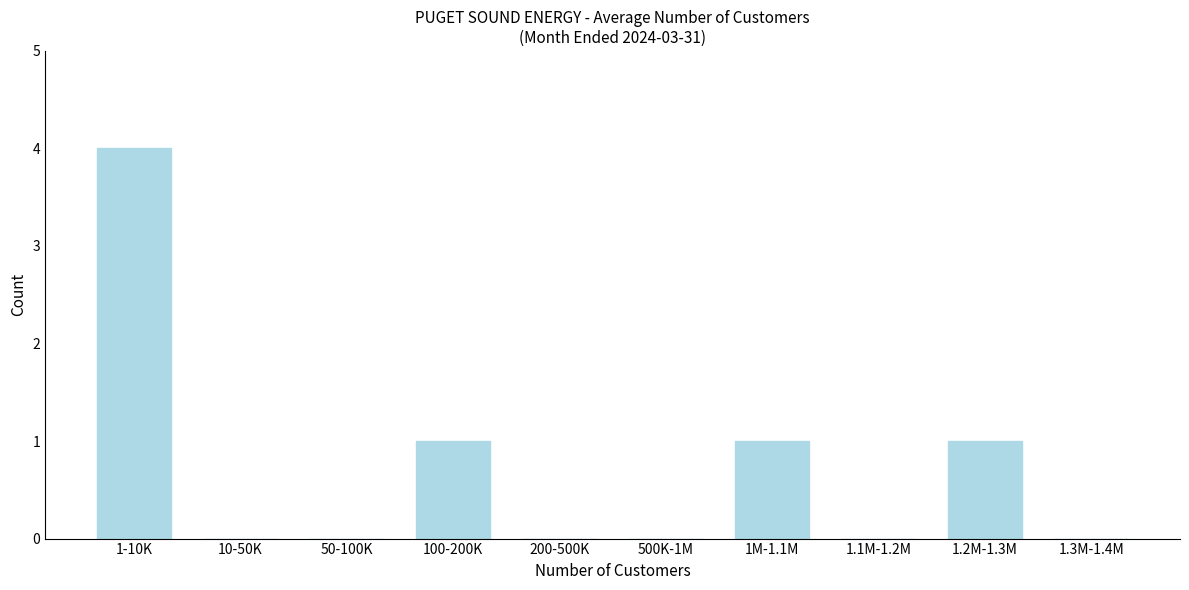

Reading left to right, extract all data points from this chart.

1-10K=4	10-50K=0	50-100K=0	100-200K=1	200-500K=0	500K-1M=0	1M-1.1M=1	1.1M-1.2M=0	1.2M-1.3M=1	1.3M-1.4M=0